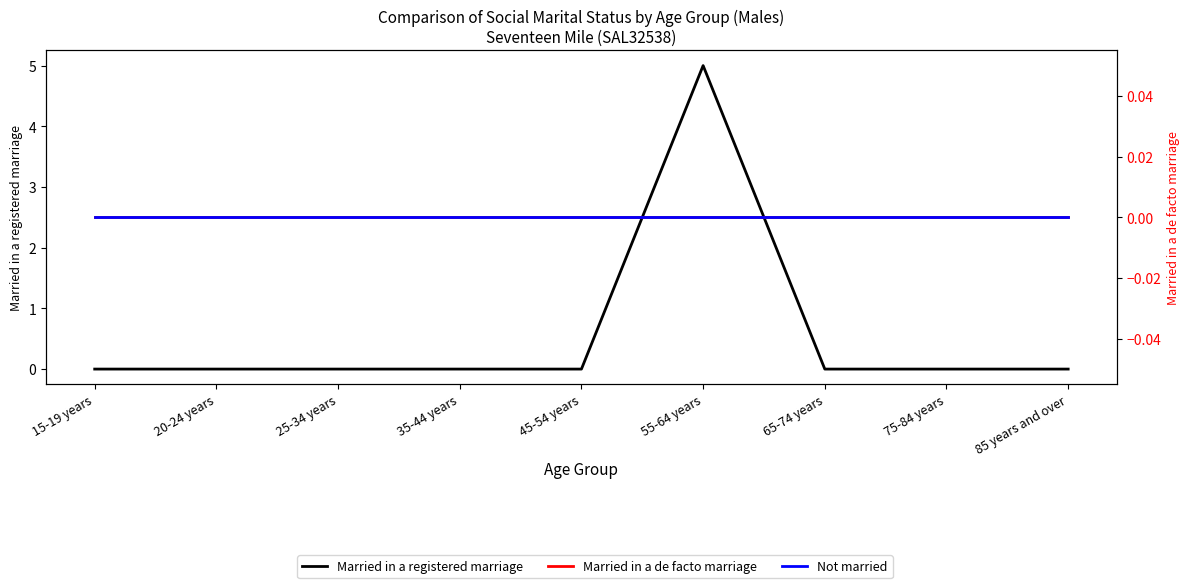

At how many categories does at least one series exceed 1?

1